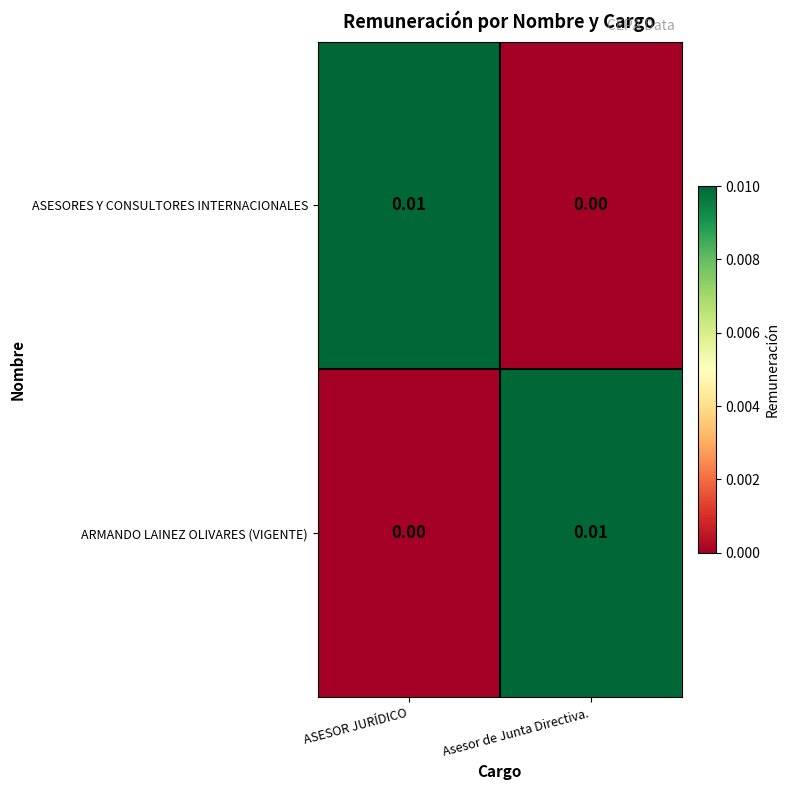

At which label does ASESORES Y CONSULTORES INTERNACIONALES reach its minimum?

Asesor de Junta Directiva.